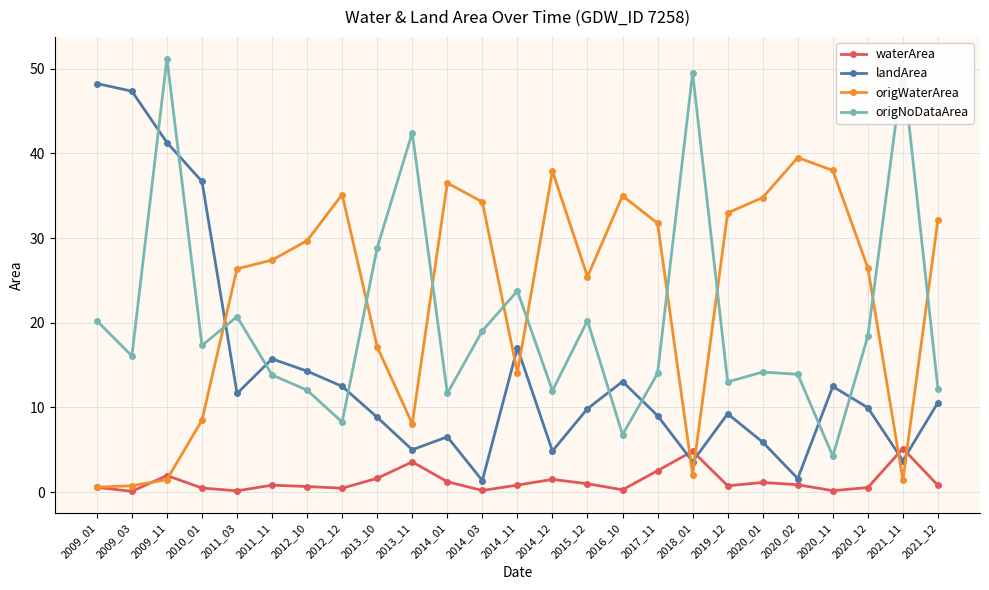

At how many categories does at least one series exceed 22?

25